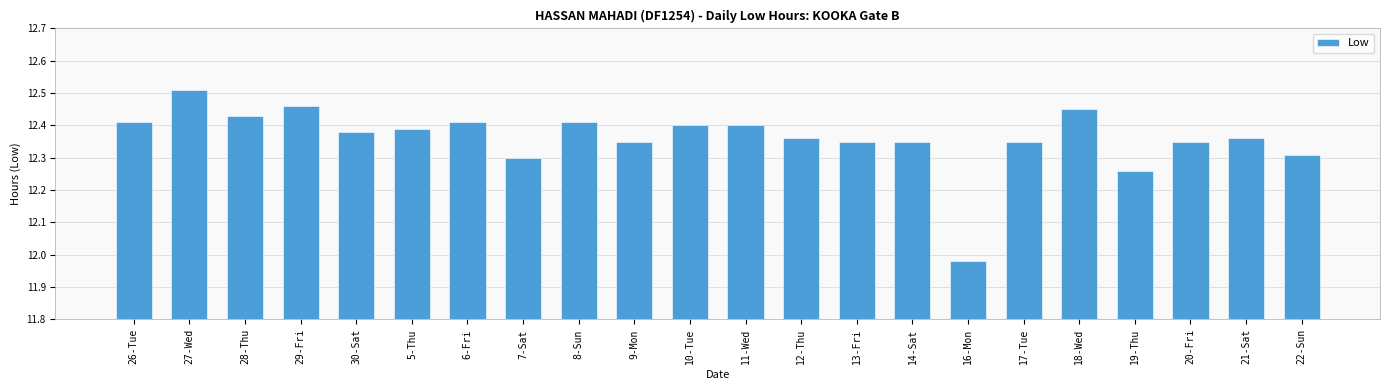

What is the change in value from 30-Sat to 18-Wed?

+0.1